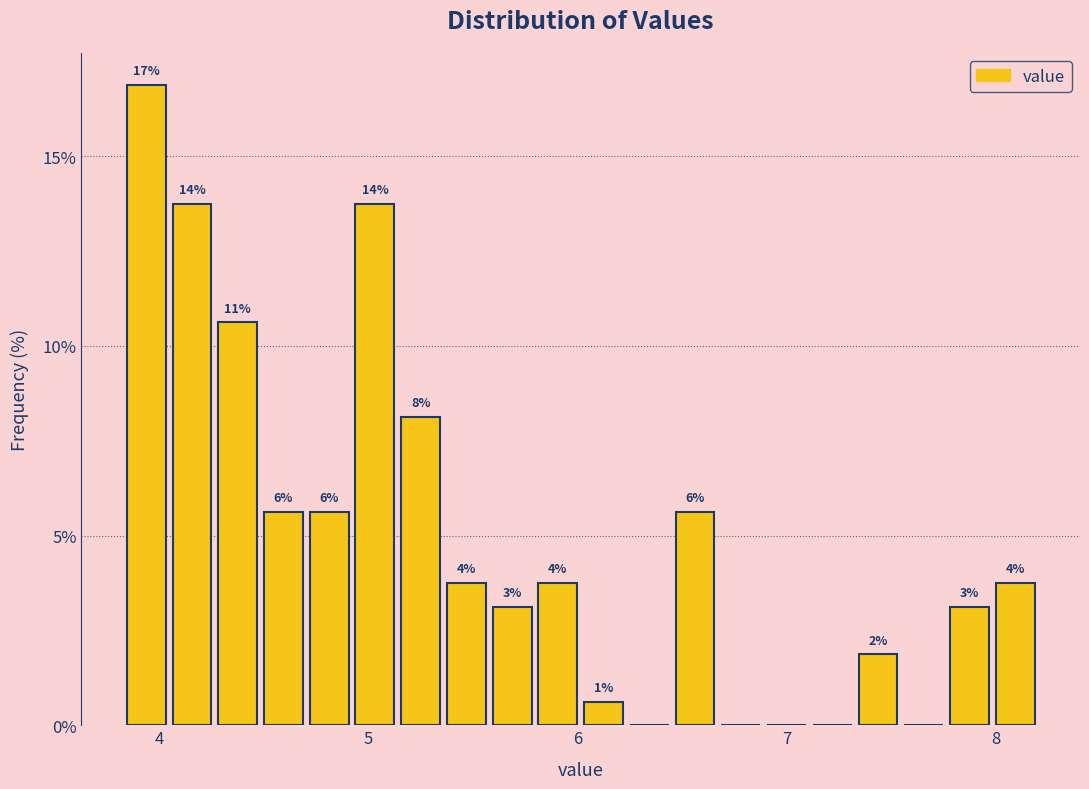

Read against the x-axis, roughly where is the centre of the tallest bar?

3.9